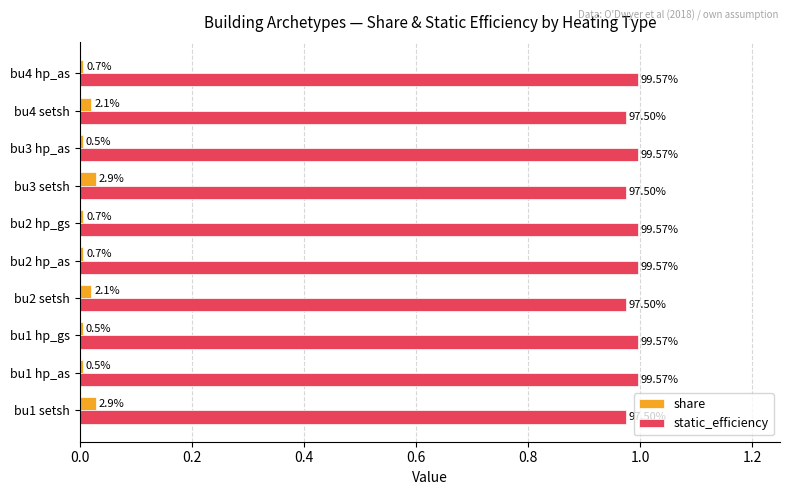

What are all the series names shown in the legend?

share, static_efficiency